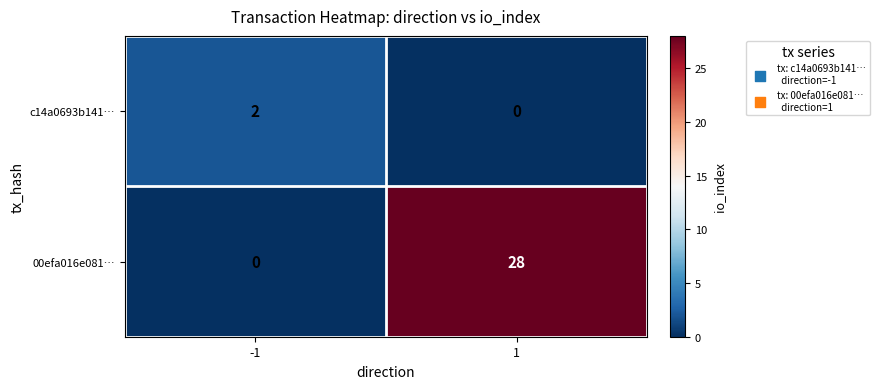

What is the difference between the highest and lowest values at 1?

28